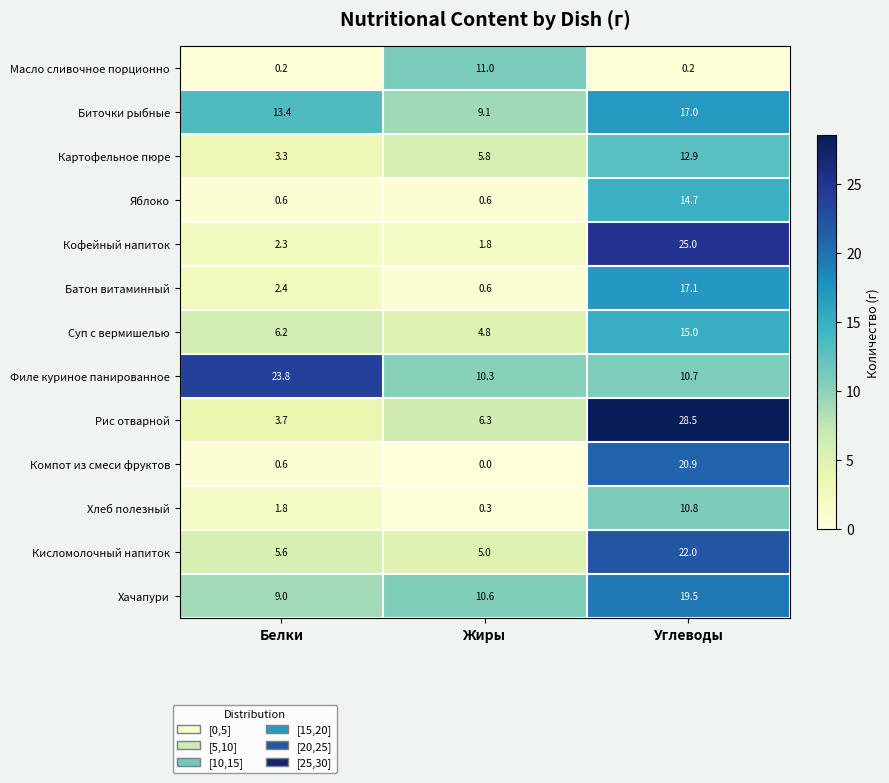

Is it true that Масло сливочное порционно equals 4.4 at Жиры?

False